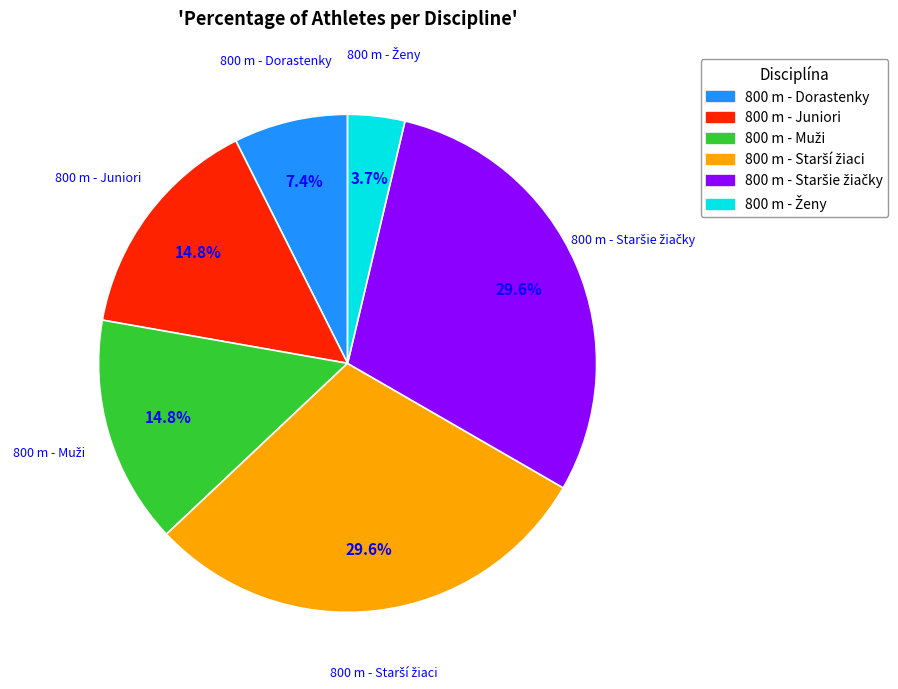

What percentage do 800 m - Juniori and 800 m - Dorastenky together represent?

22.2%